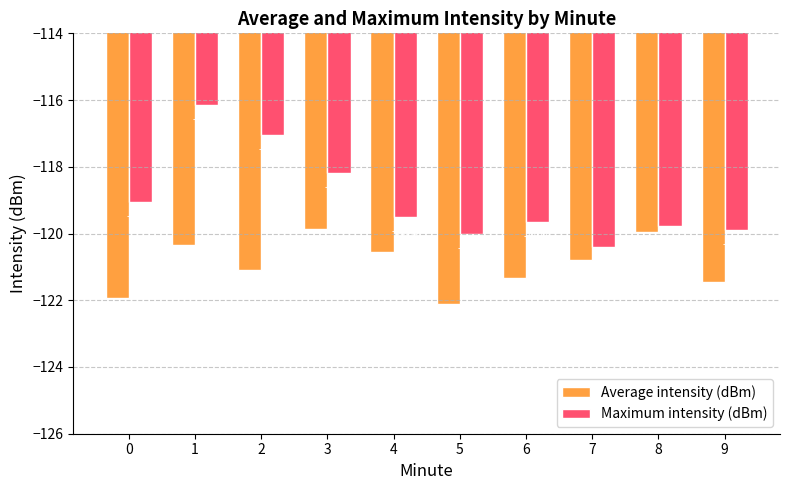

At which category is the sum across all series the highest?

1